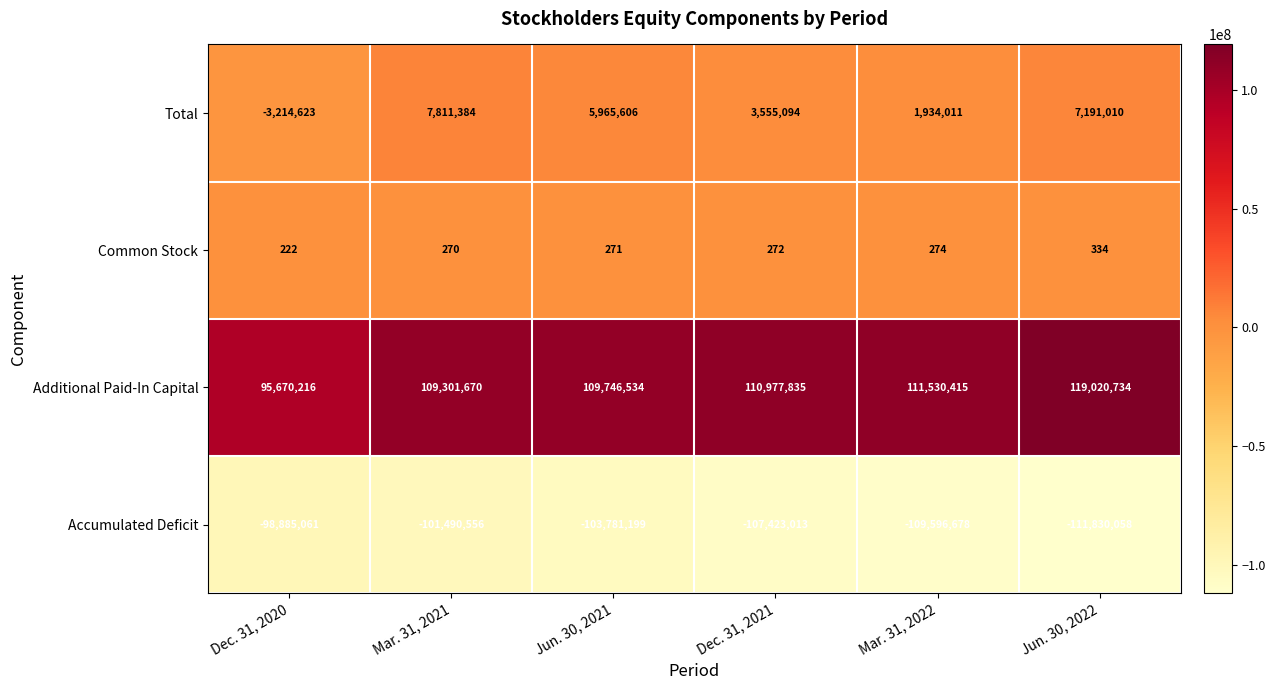

At which category does the chart reach its minimum across all series?

Jun. 30, 2022